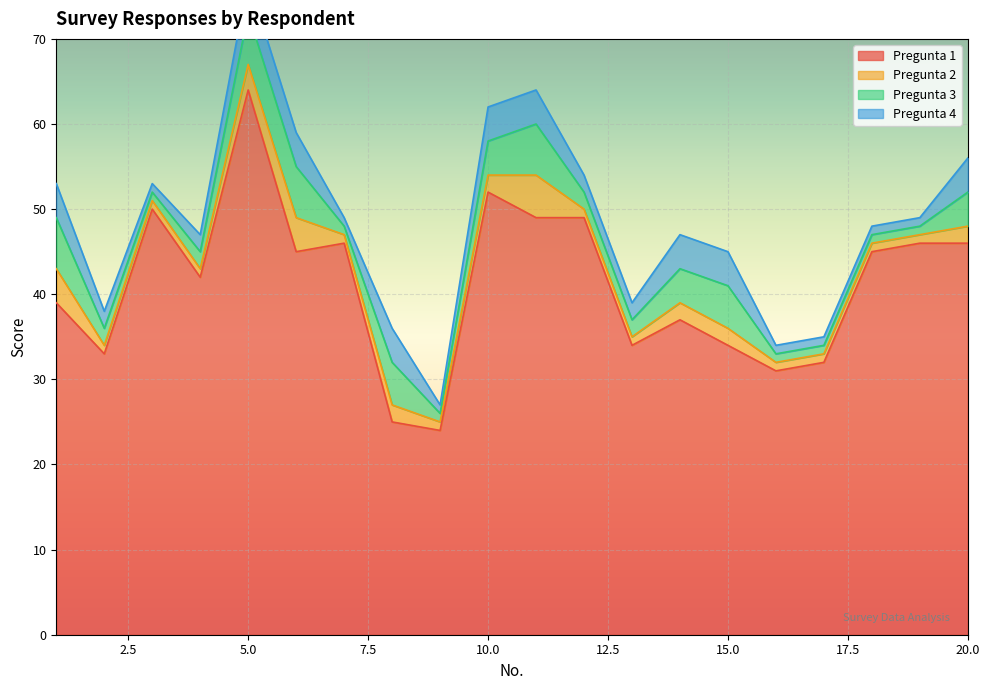

How many values in the Pregunta 4 series exceed 2?

9